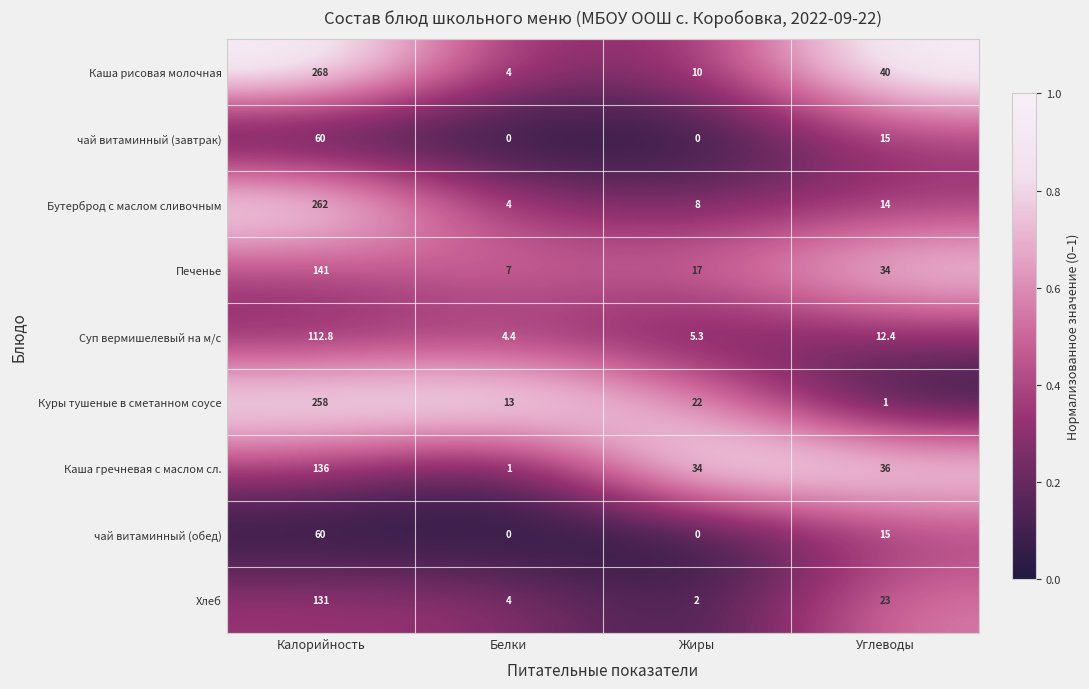

Which label corresponds to the largest value in the chart?

Калорийность